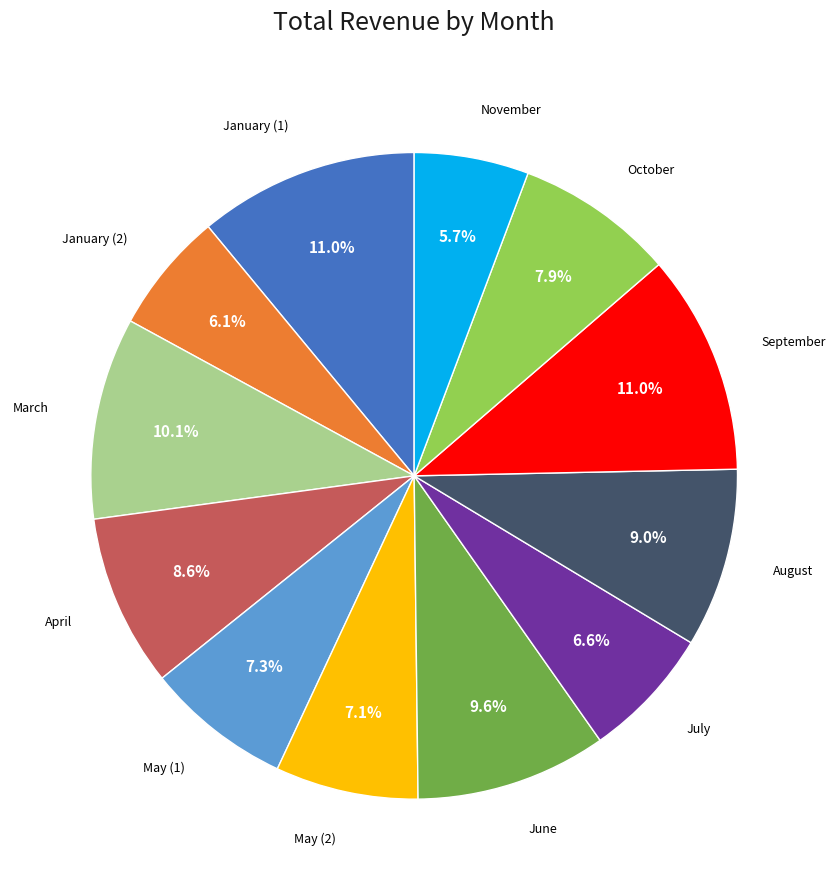

Is there any slice that represents more than half of the pie?

No